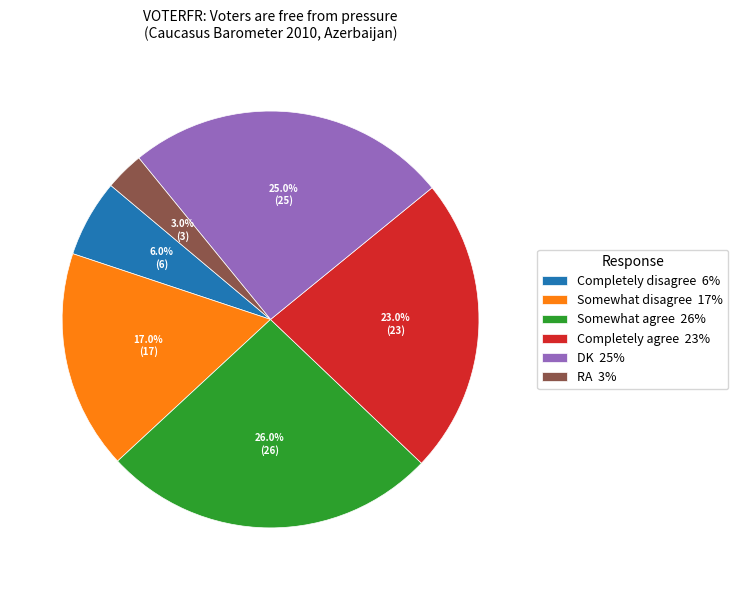

Count the number of slices in the pie.

6